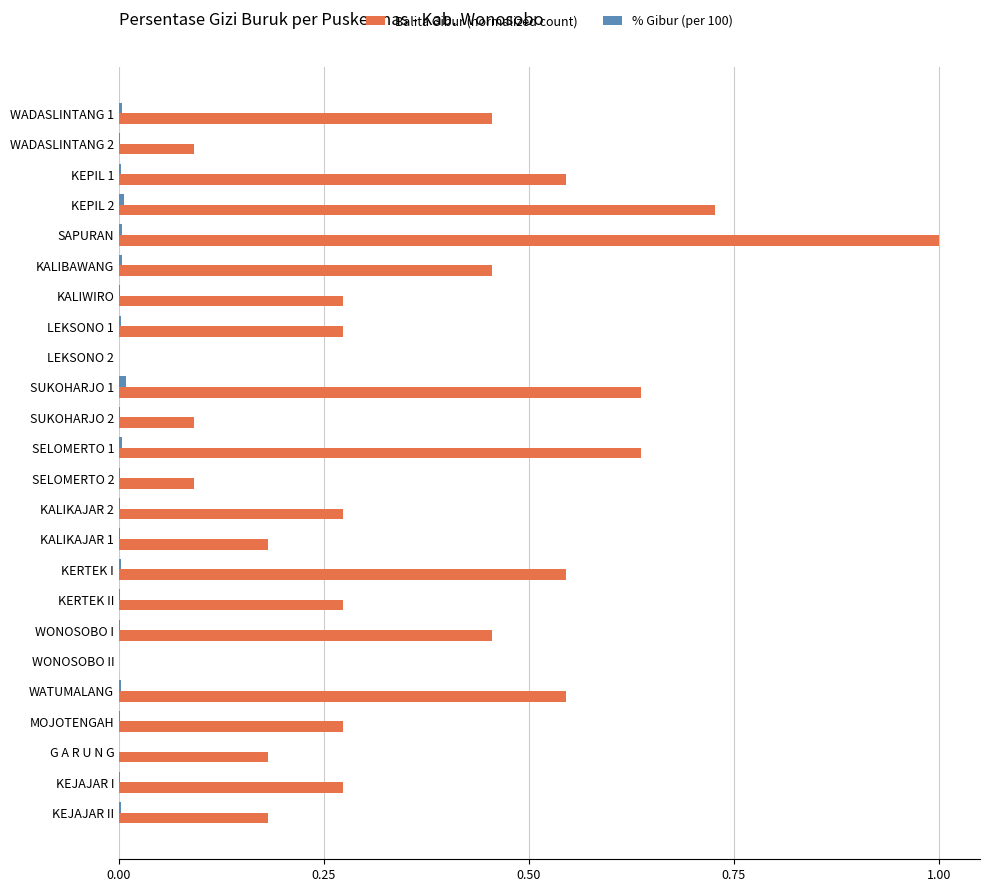

Is it true that Balita Gibur (normalized count) equals 0.0 at LEKSONO 2?

True